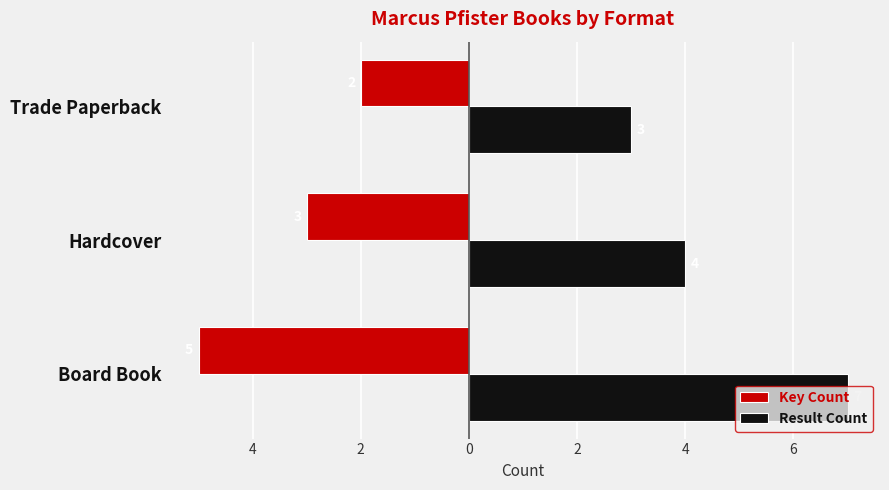

What are all the series names shown in the legend?

Key Count, Result Count